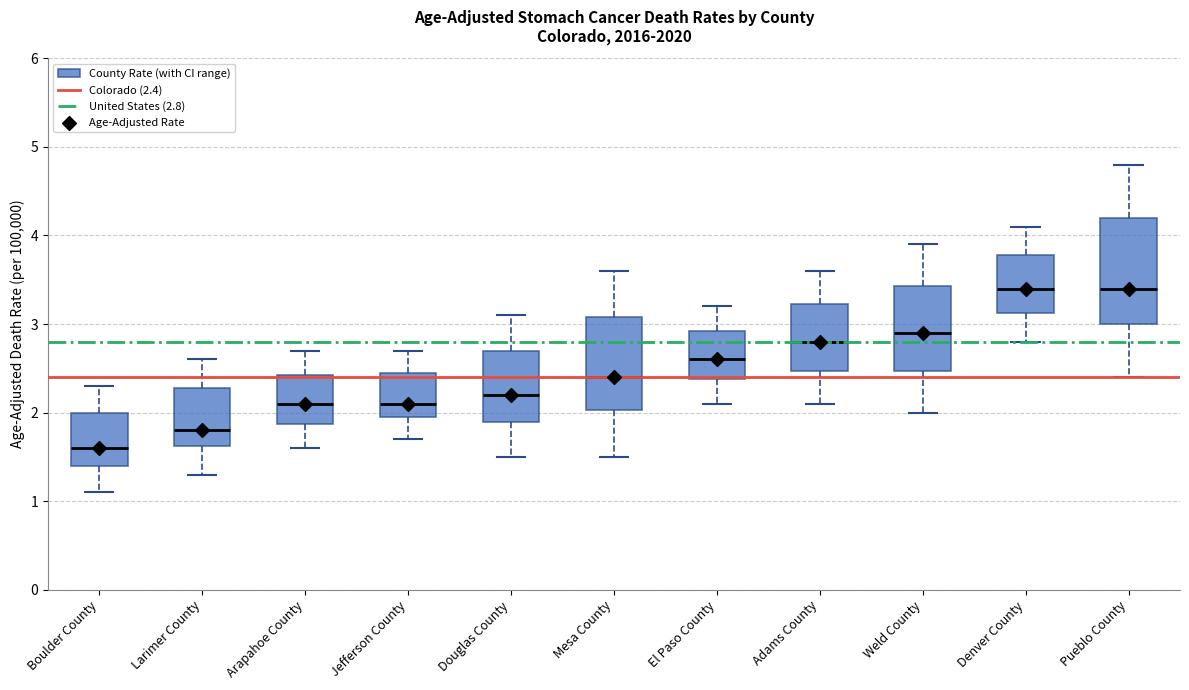

Reading left to right, transcribe this box plot: for each box, give where its median line is, the range the box spans, and where its two whiskers end, as read against the y-axis. The values are not printed on the chart, so give them approximately, as read against the axis.

Boulder County: median 1.6, box 1.4 to 2.0, whiskers 1.1 to 2.3
Larimer County: median 1.8, box 1.6 to 2.3, whiskers 1.3 to 2.6
Arapahoe County: median 2.1, box 1.9 to 2.4, whiskers 1.6 to 2.7
Jefferson County: median 2.1, box 2.0 to 2.5, whiskers 1.7 to 2.7
Douglas County: median 2.2, box 1.9 to 2.7, whiskers 1.5 to 3.1
Mesa County: median 2.4, box 2.0 to 3.1, whiskers 1.5 to 3.6
El Paso County: median 2.6, box 2.4 to 2.9, whiskers 2.1 to 3.2
Adams County: median 2.8, box 2.5 to 3.2, whiskers 2.1 to 3.6
Weld County: median 2.9, box 2.5 to 3.4, whiskers 2.0 to 3.9
Denver County: median 3.4, box 3.1 to 3.8, whiskers 2.8 to 4.1
Pueblo County: median 3.4, box 3.0 to 4.2, whiskers 2.4 to 4.8